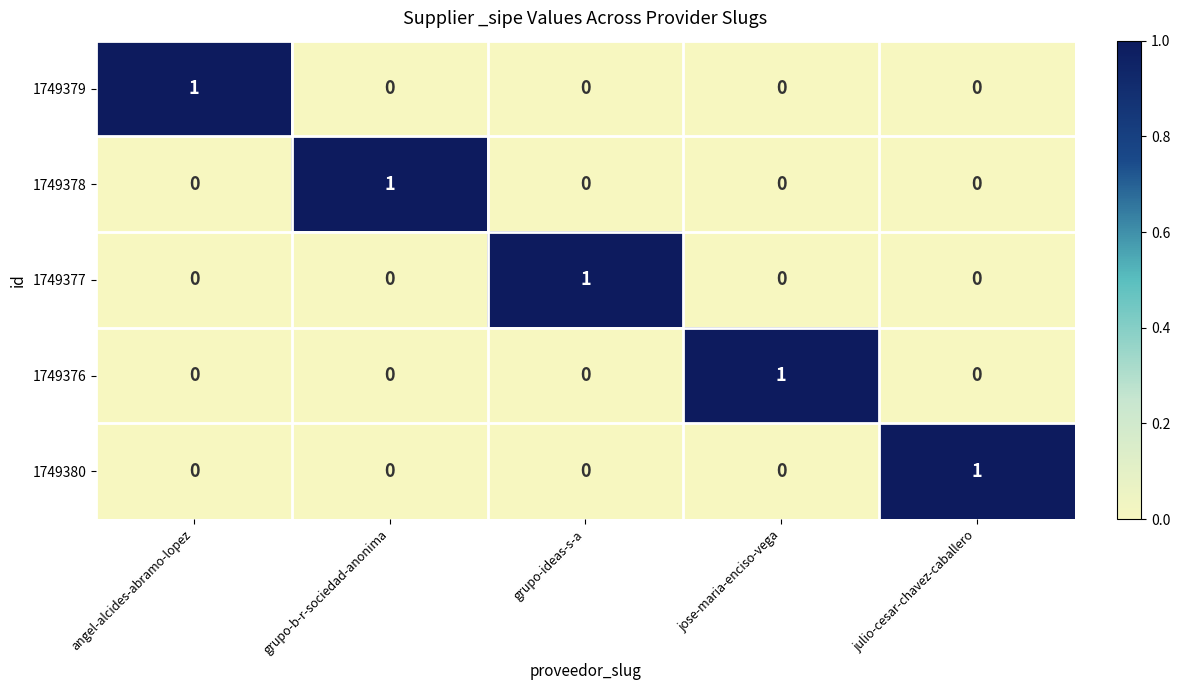

The 1749380 series shows -1 at grupo-b-r-sociedad-anonima. True or false?

False